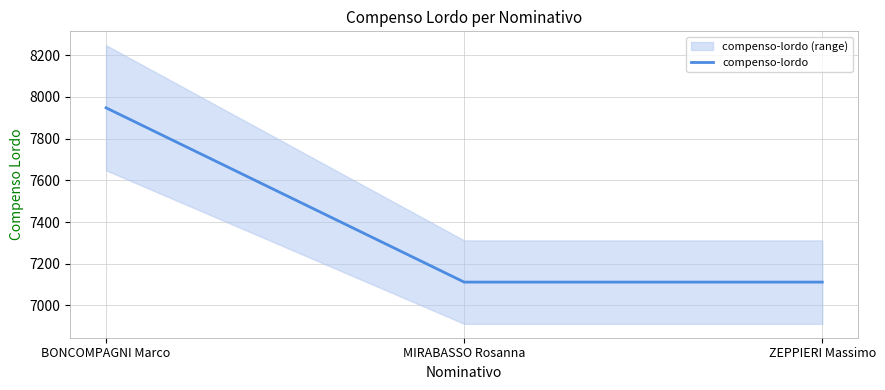

Reading left to right, transcribe all the data shown in this chart.

BONCOMPAGNI Marco=7947.7	MIRABASSO Rosanna=7111.8	ZEPPIERI Massimo=7111.8